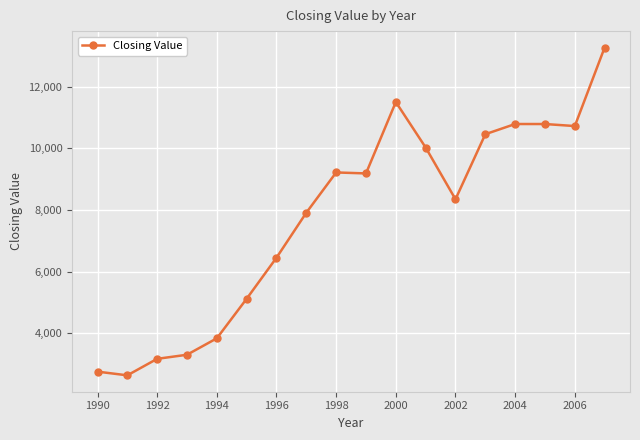

What is the value of the 17th point from the left?

10717.5